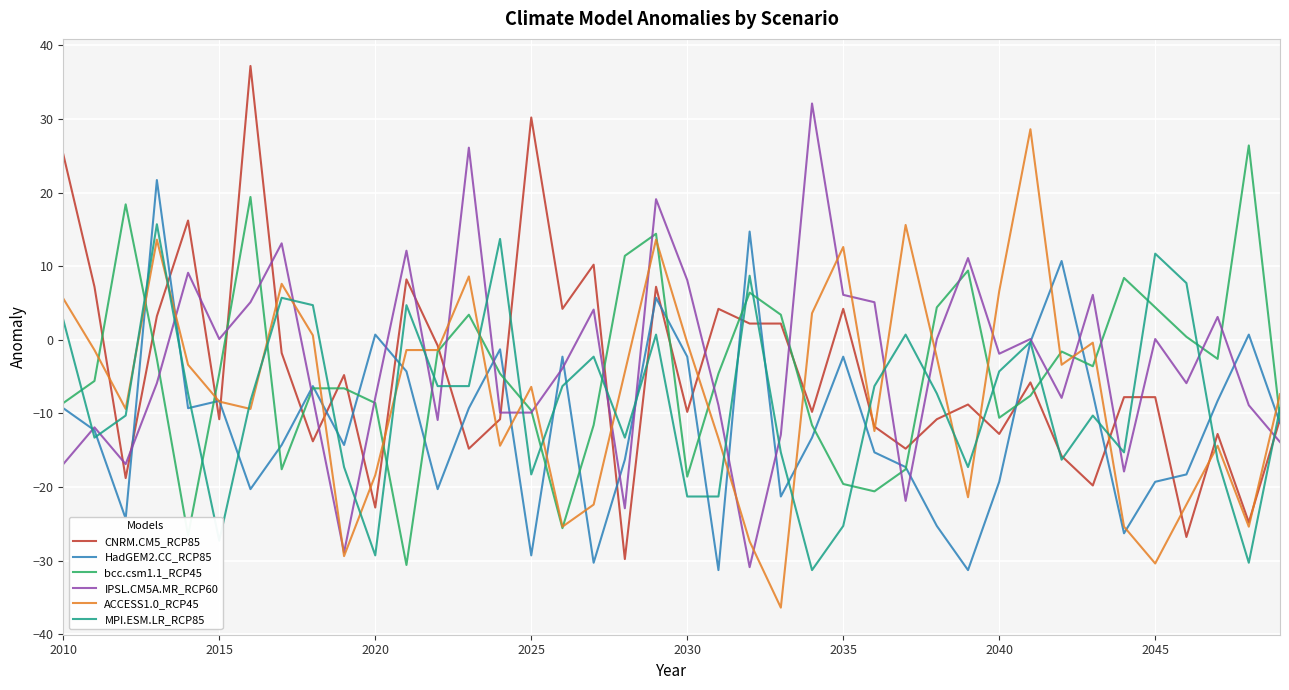

What is the difference between the maximum and minimum values in the CNRM.CM5_RCP85 series?

67.0